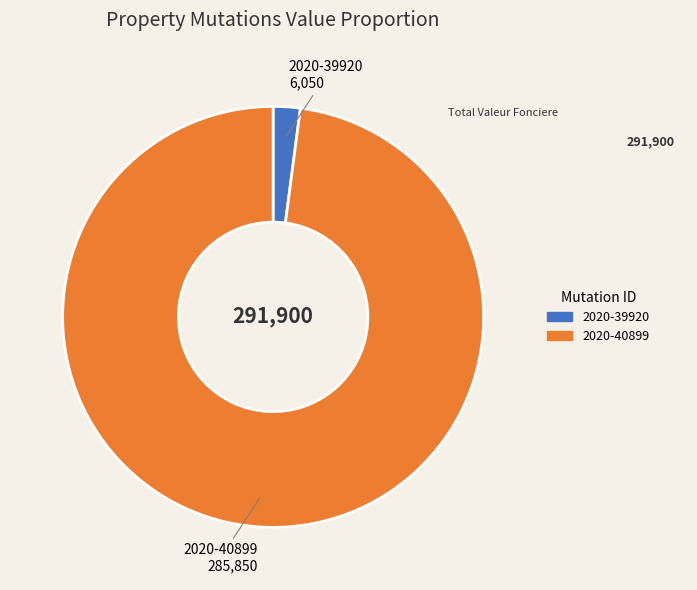

Which category has the biggest portion of the pie?

2020-40899